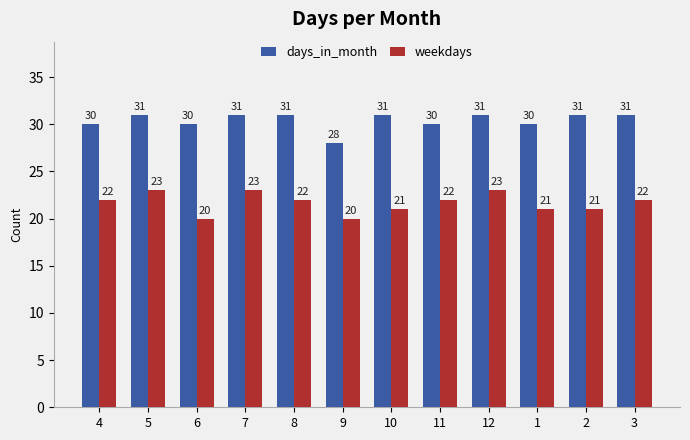

What is the sum of the weekdays values at 1 and 7?

44